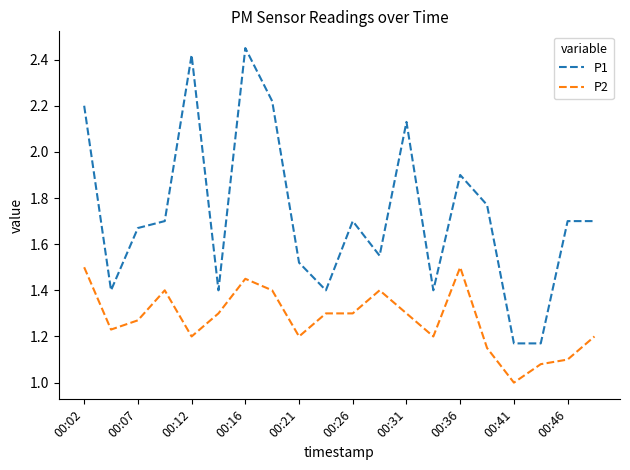

List the series in order of their peak value, lowest first.

P2, P1